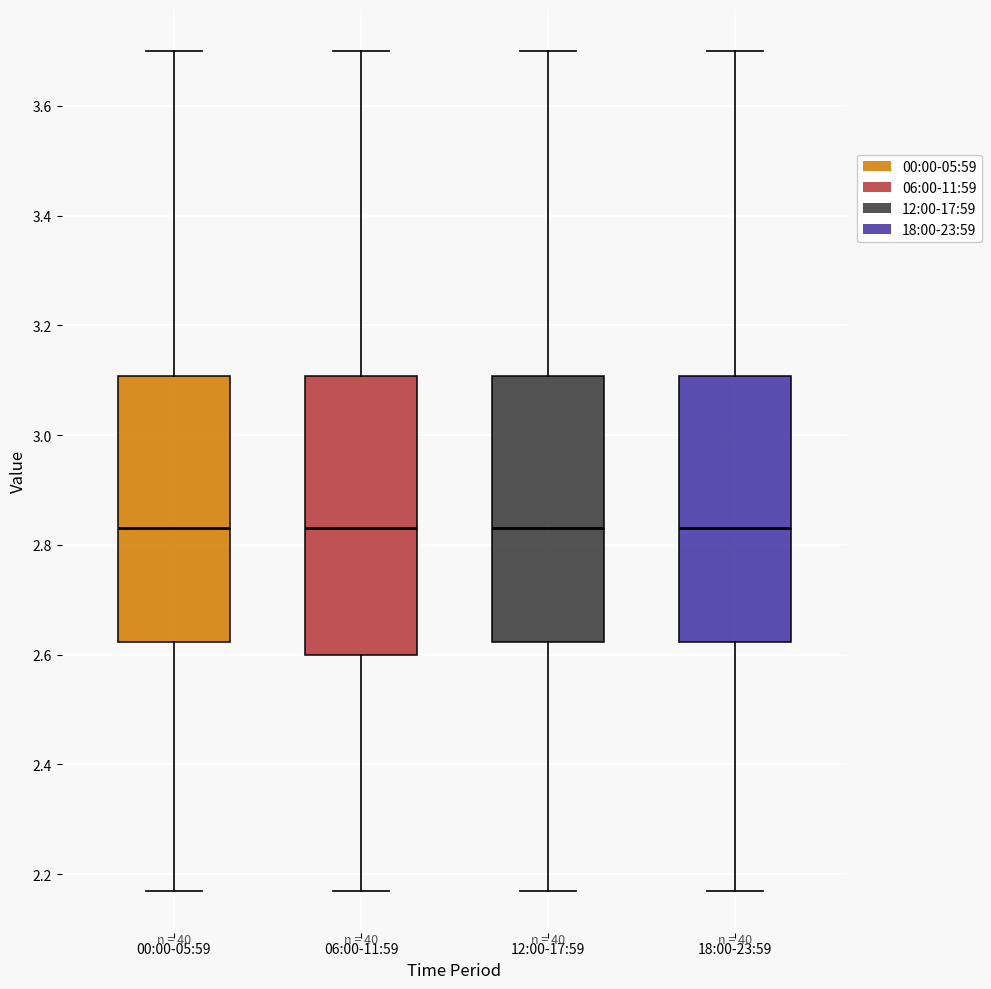

Reading left to right, read every box against the y-axis: the position of its median line, the range the box covers, and the ends of its whiskers. The values are not printed on the chart, so give them approximately, as read against the axis.

00:00-05:59: median 2.84, box 2.62 to 3.10, whiskers 2.18 to 3.70
06:00-11:59: median 2.84, box 2.60 to 3.10, whiskers 2.18 to 3.70
12:00-17:59: median 2.84, box 2.62 to 3.10, whiskers 2.18 to 3.70
18:00-23:59: median 2.84, box 2.62 to 3.10, whiskers 2.18 to 3.70